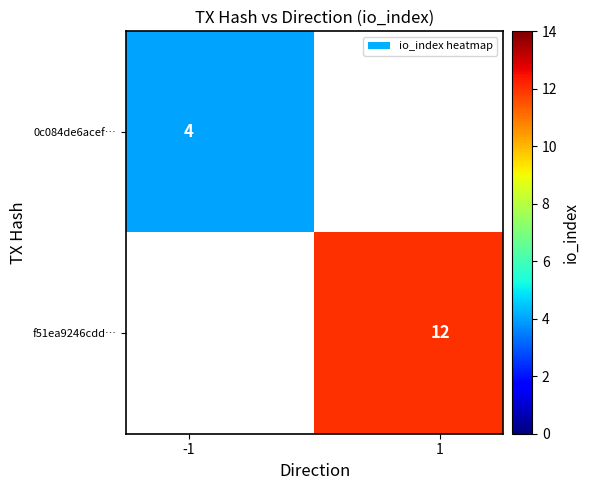

At how many categories does at least one series exceed 5?

1